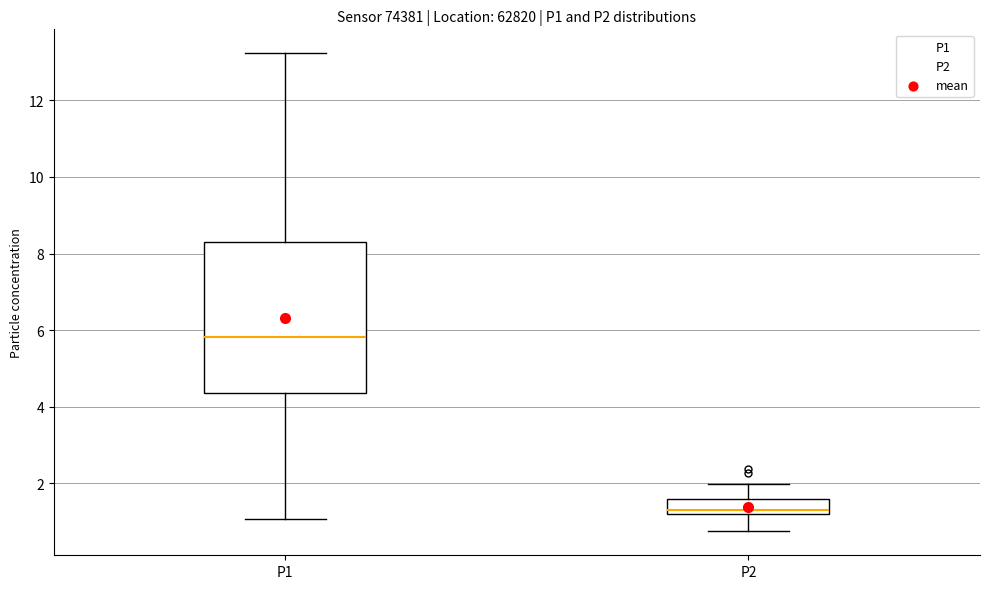

Reading left to right, transcribe this box plot: for each box, give where its median line is, the range the box spans, and where its two whiskers end, as read against the y-axis. The values are not printed on the chart, so give them approximately, as read against the axis.

P1: median 5.8, box 4.4 to 8.4, whiskers 1.0 to 13.2
P2: median 1.4, box 1.2 to 1.6, whiskers 0.8 to 2.0